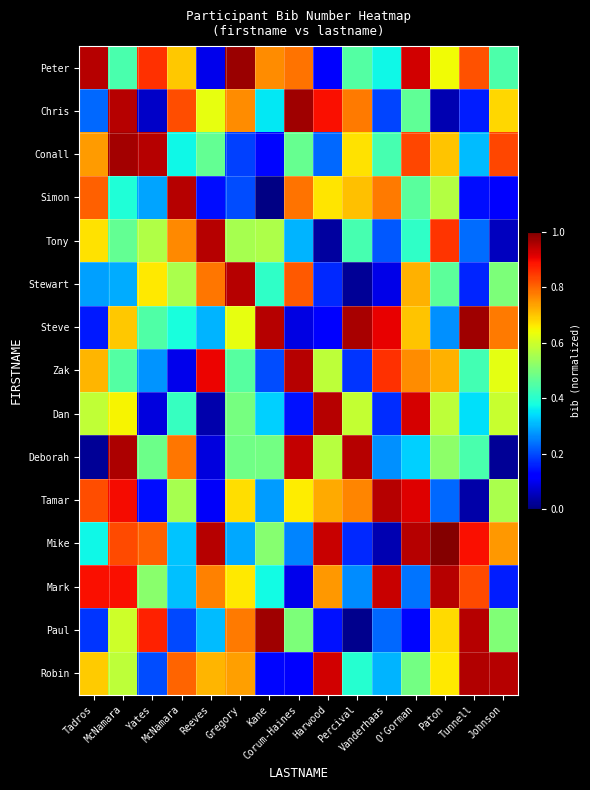

What is the greatest value displayed?

1.0